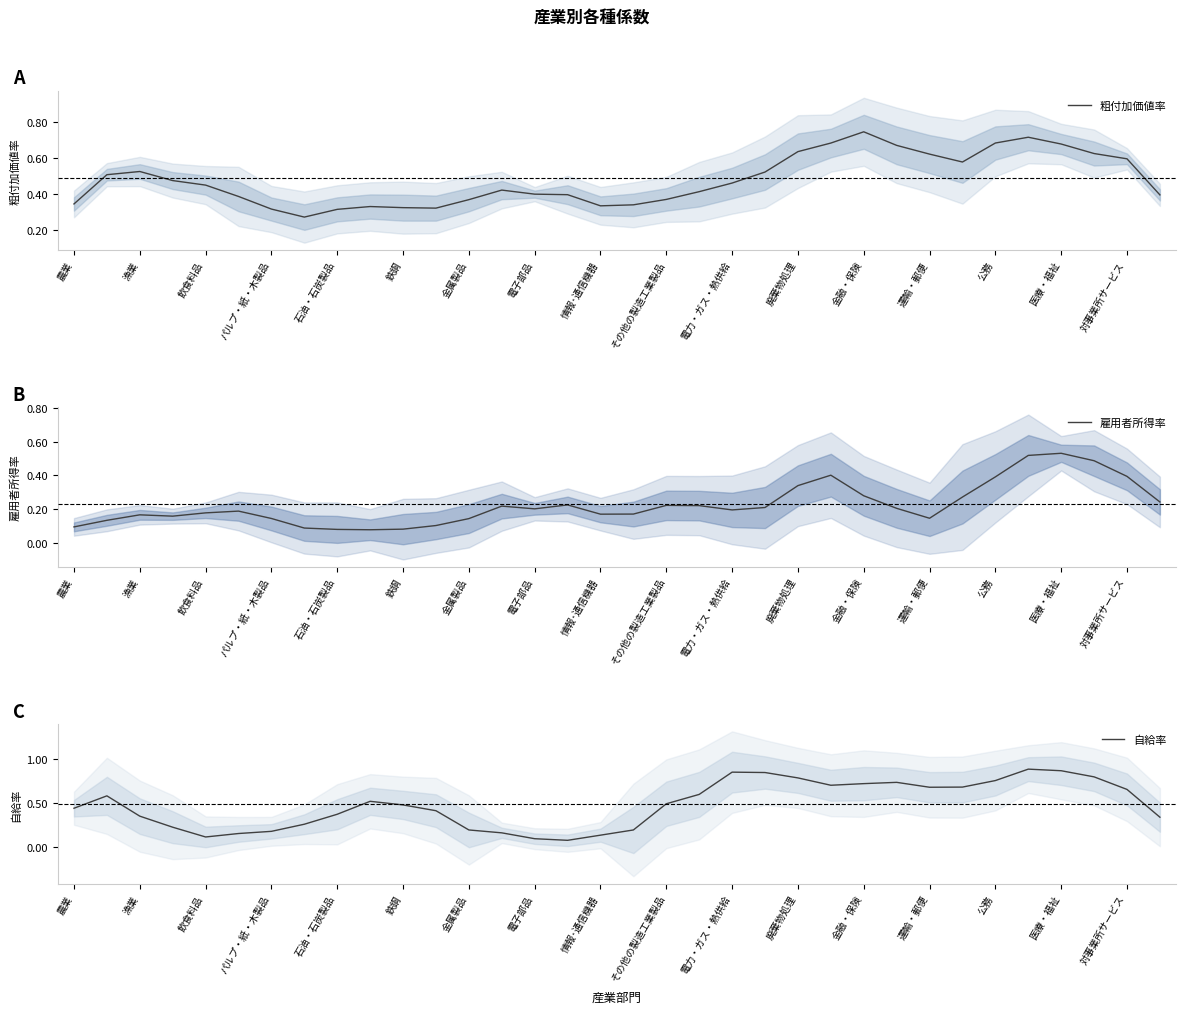

True or false: 自給率 has a value of 0.3 at 金属製品.

False